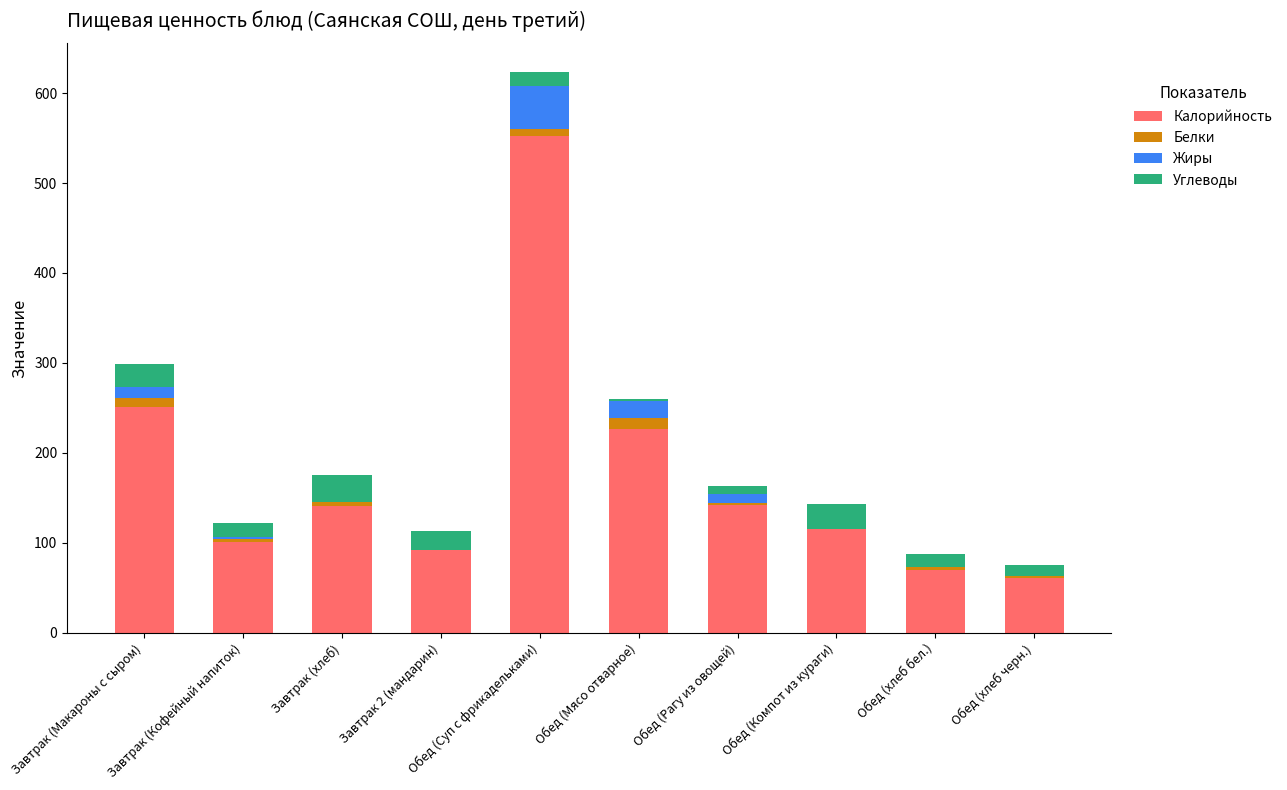

At which category is the sum across all series the highest?

Обед (Суп с фрикадельками)